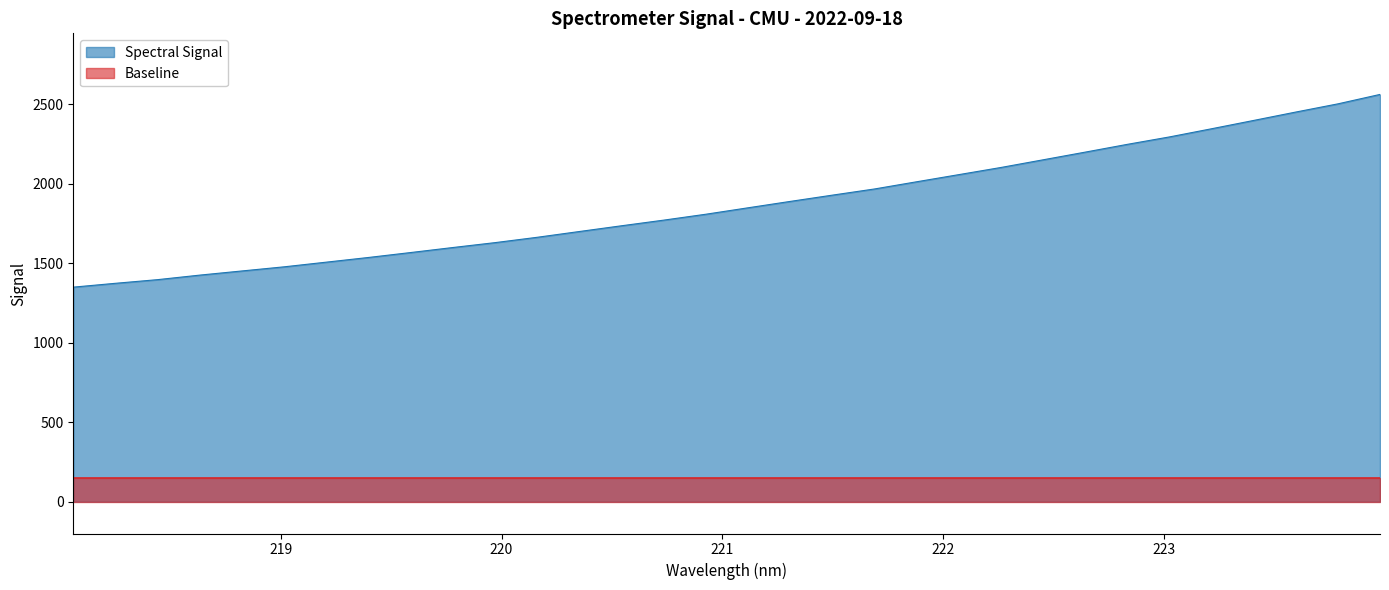

Rank the series by their average value, from lowest to highest.

Baseline, Spectral Signal